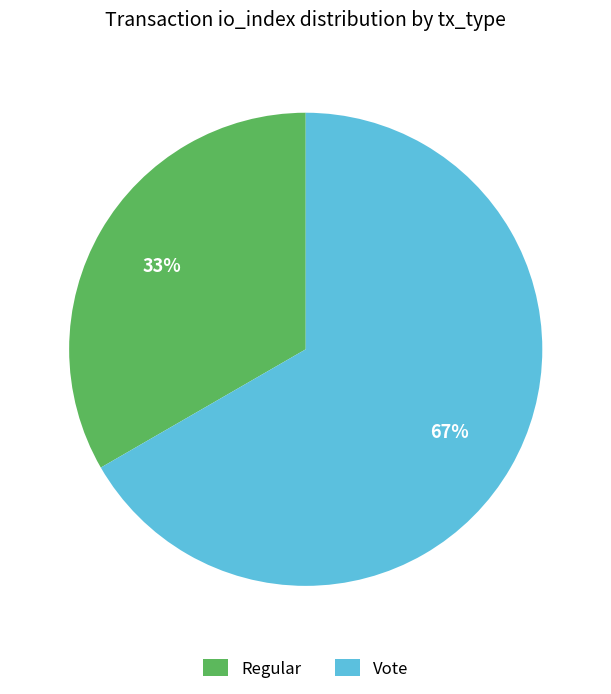

Which category has the smallest portion of the pie?

Regular